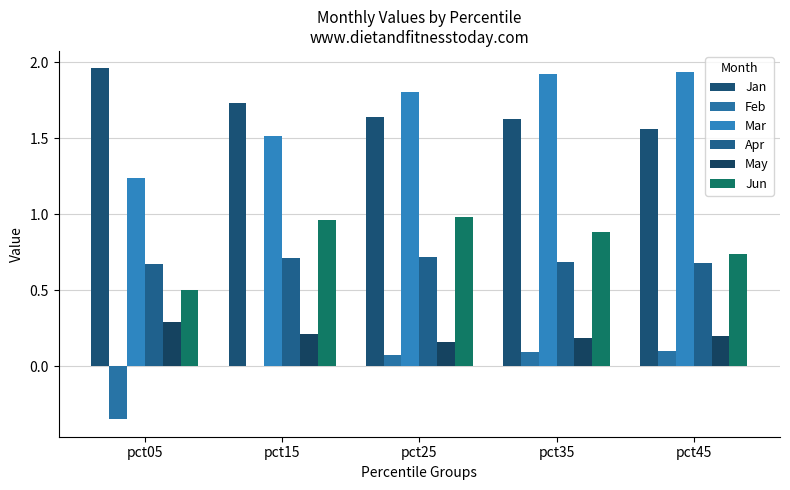

At which label does May reach its minimum?

pct25